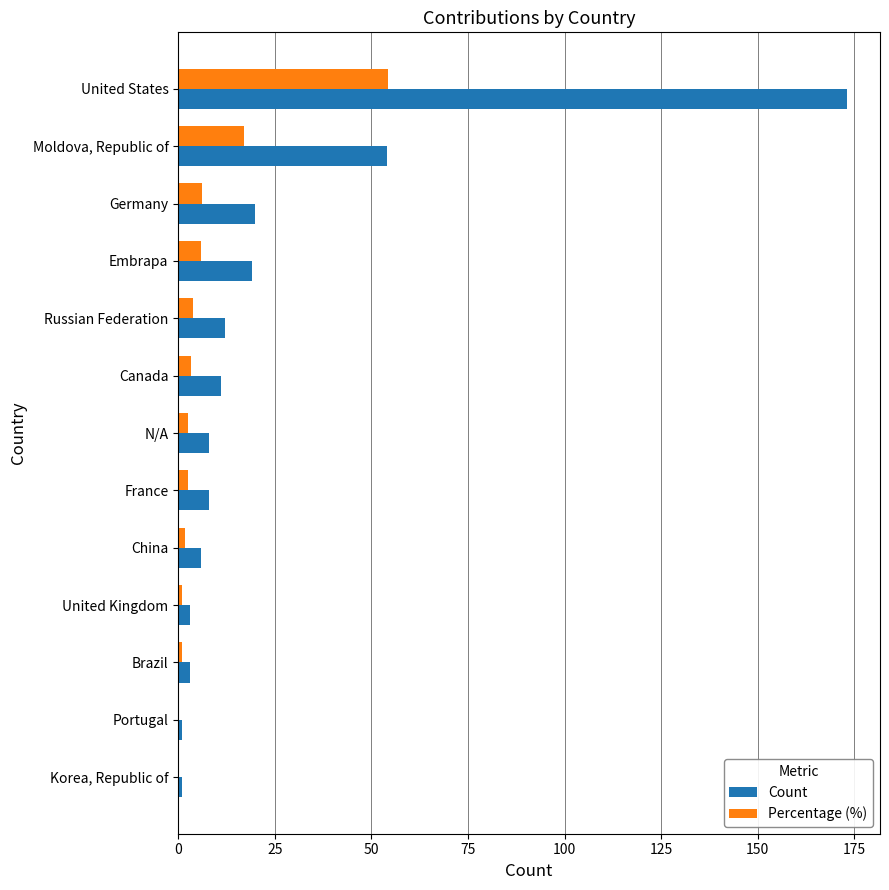

Which series has the largest total across all categories?

Count